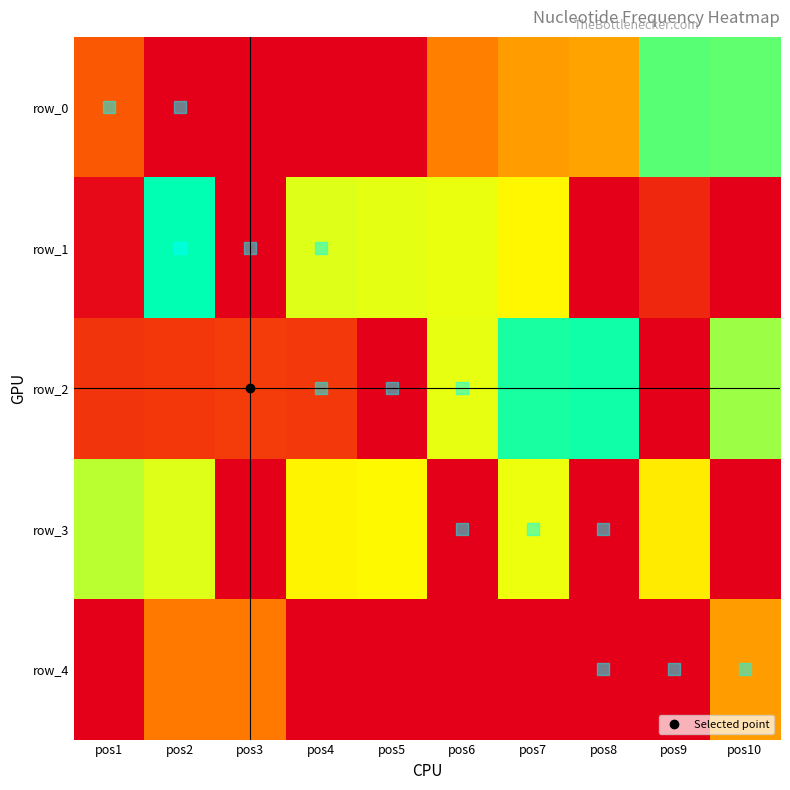

Count the number of categories in the chart.

10